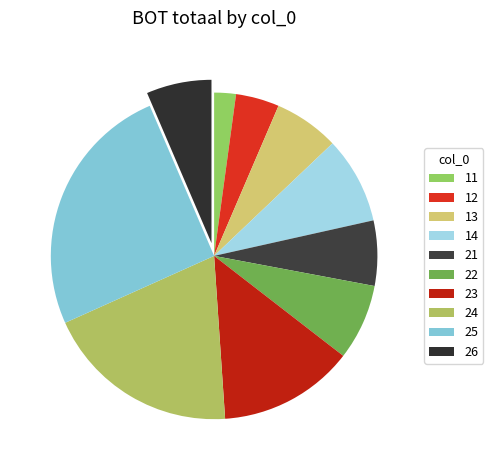

To the nearest percent, what is the average slice percentage?

10%